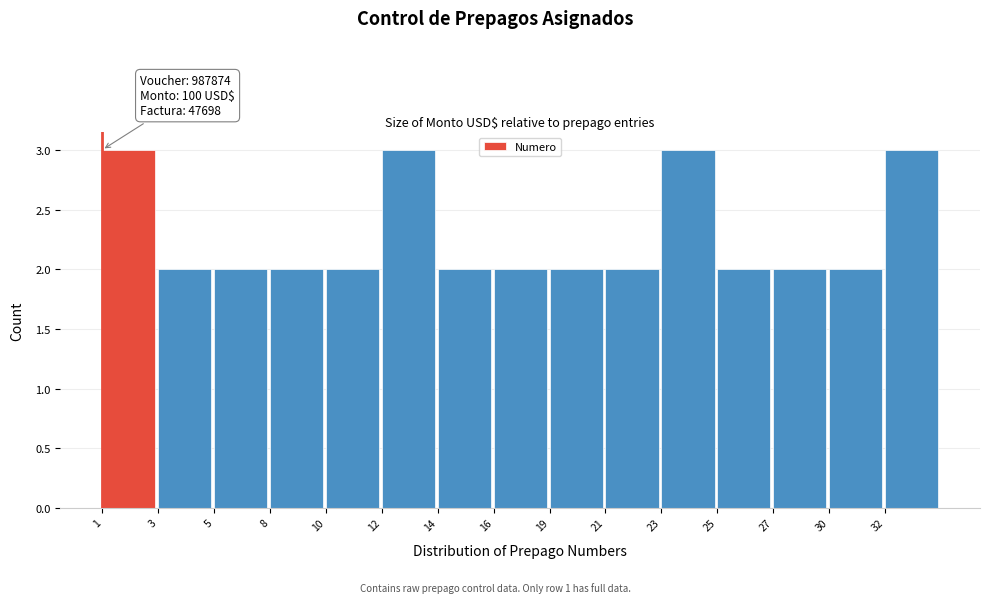

Reading left to right, extract all data points from this chart.

1=3	3=2	5=2	8=2	10=2	12=3	14=2	16=2	19=2	21=2	23=3	25=2	27=2	30=2	32=3